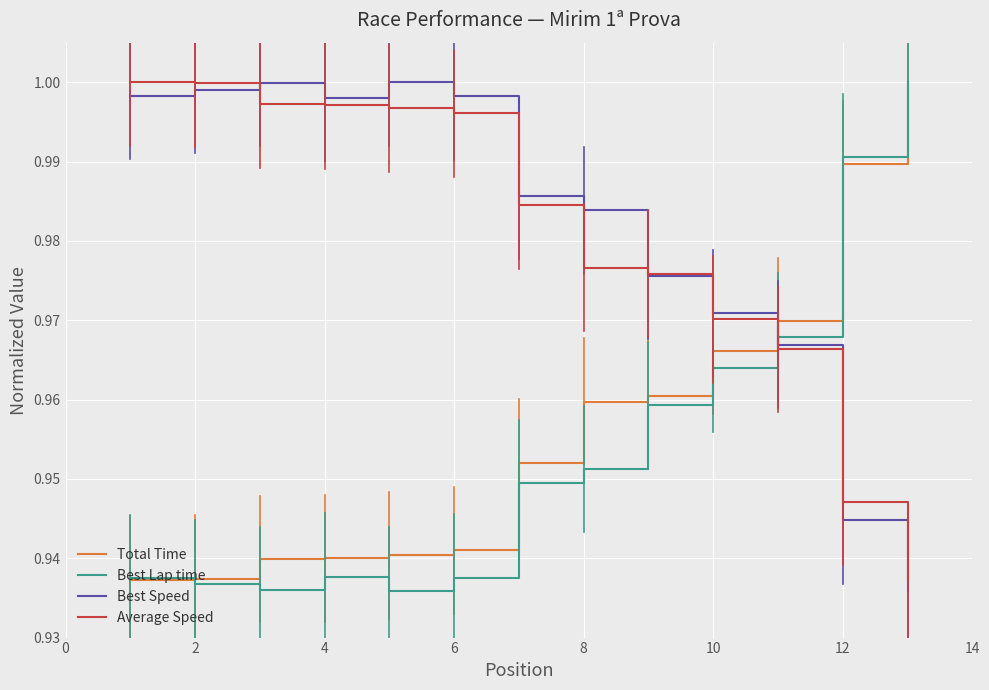

Which series ends up on top after the final intersection of Best Speed and Total Time?

Total Time